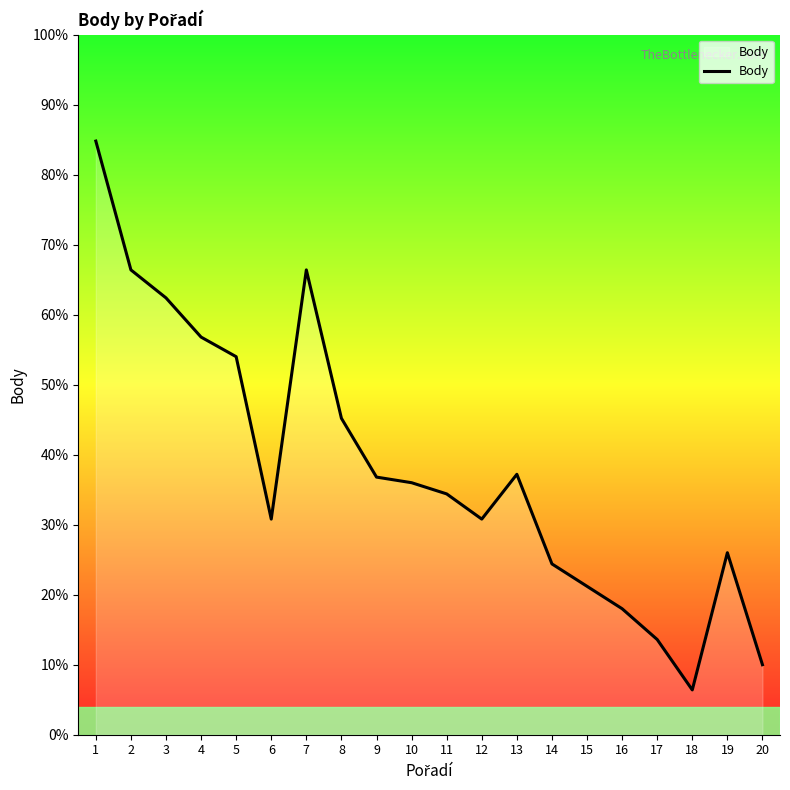

Which category has the highest value across all series?

1